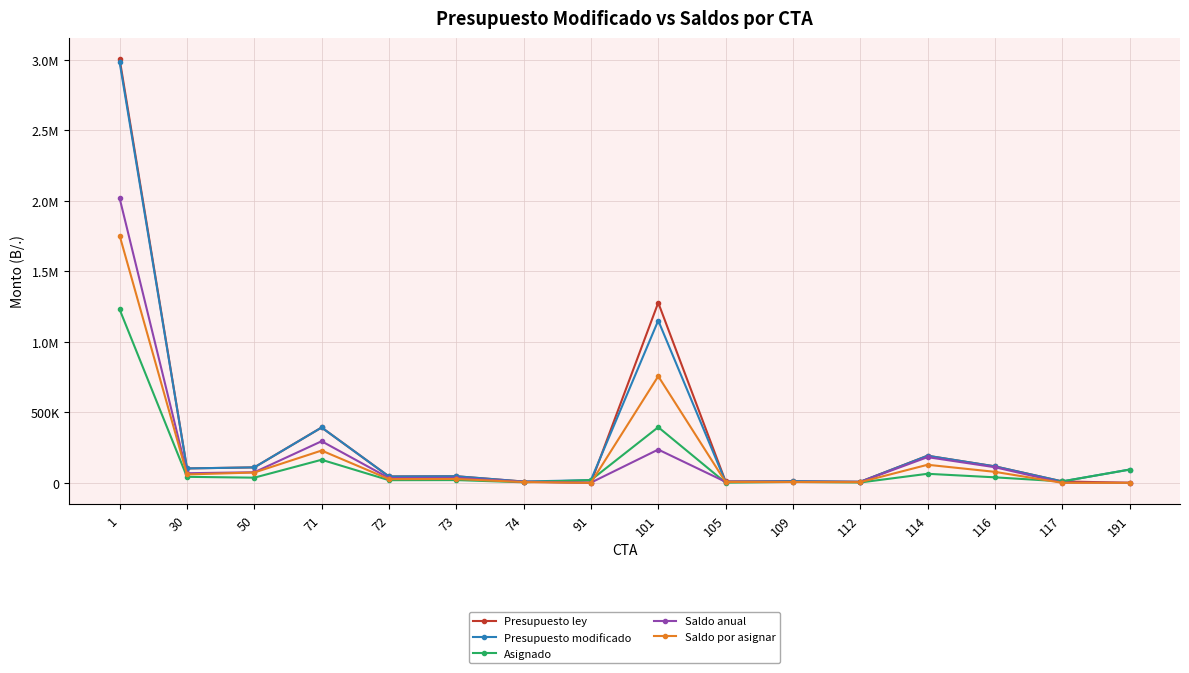

What are all the series names shown in the legend?

Presupuesto ley, Presupuesto modificado, Asignado, Saldo anual, Saldo por asignar